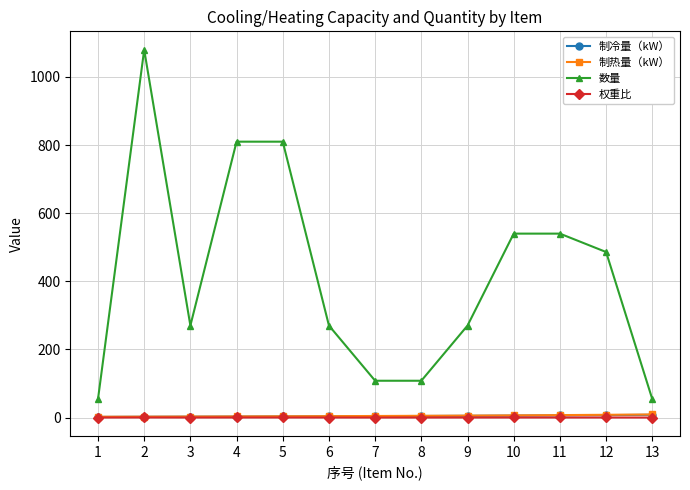

Which series has the largest total across all categories?

数量